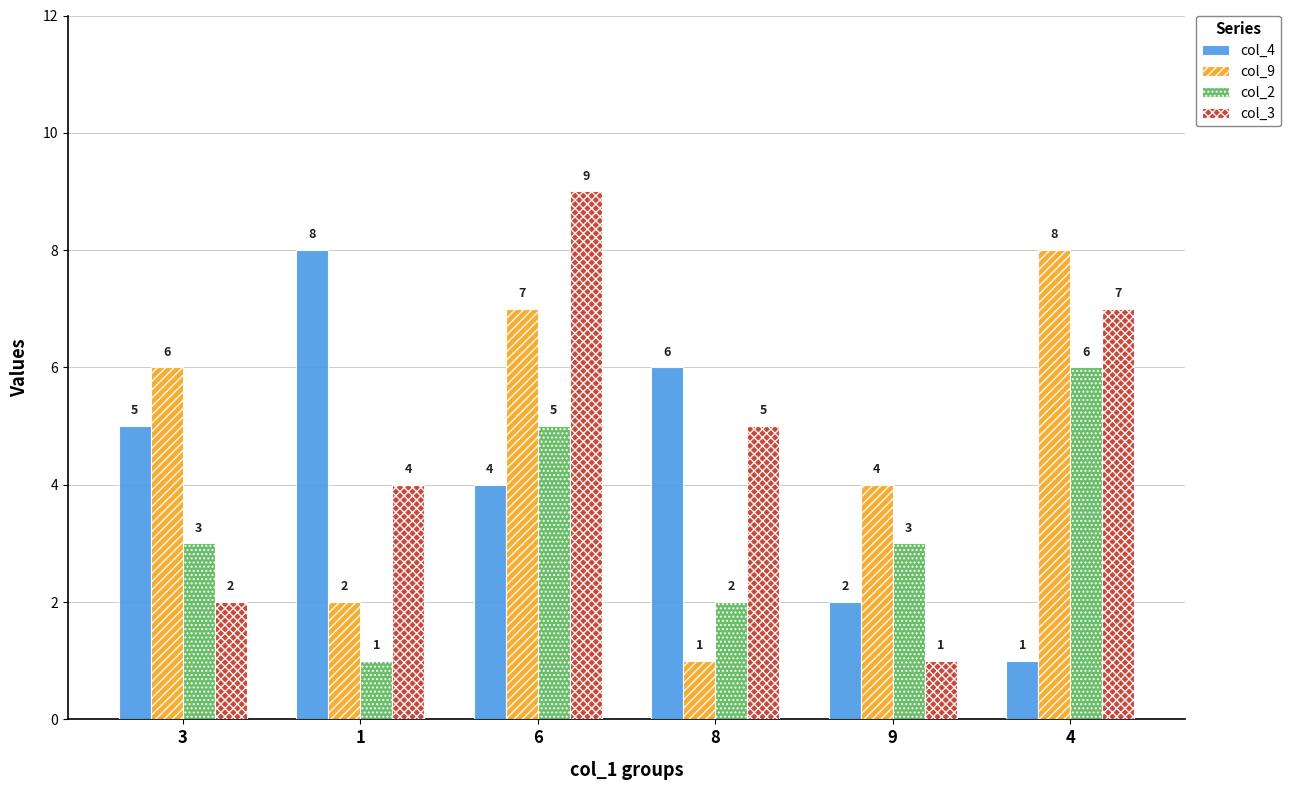

What is the value of the col_3 bar at the 6th from the left?

7